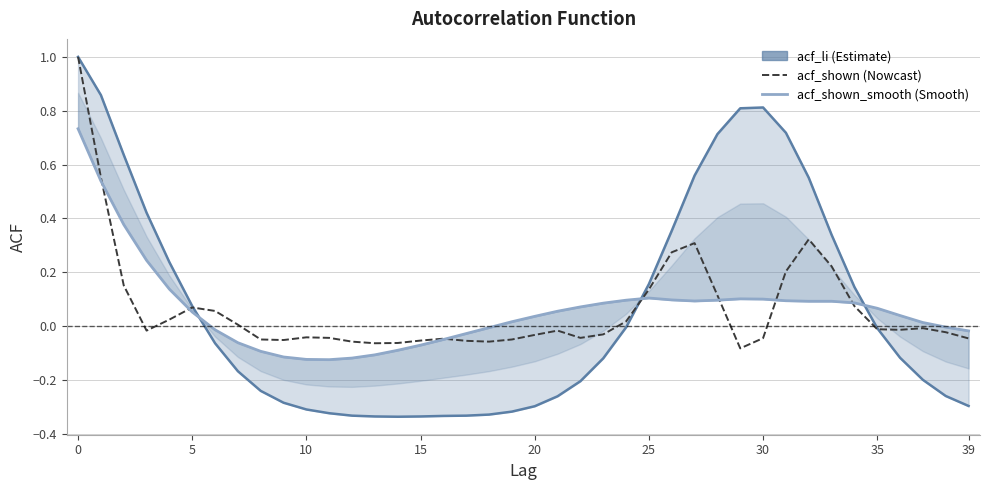

How many lines are shown in the chart?

3